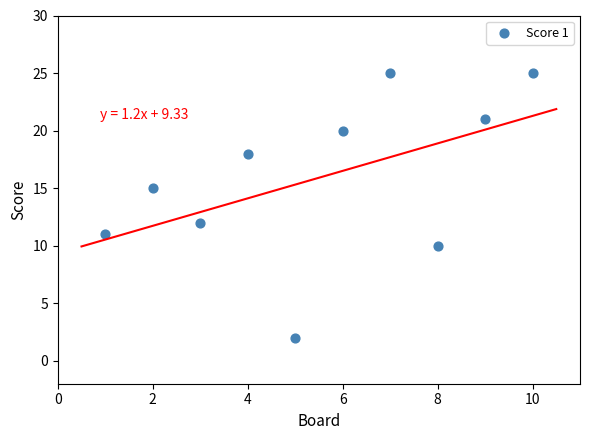

What is the average Y value?

16